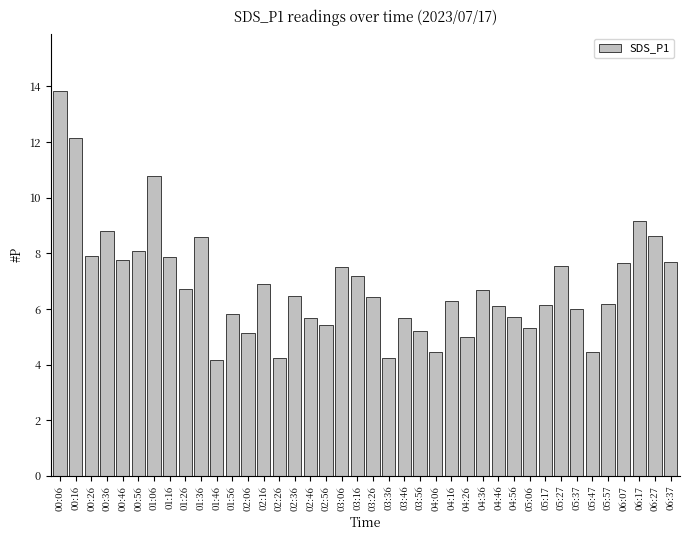

What is the average value?

6.9